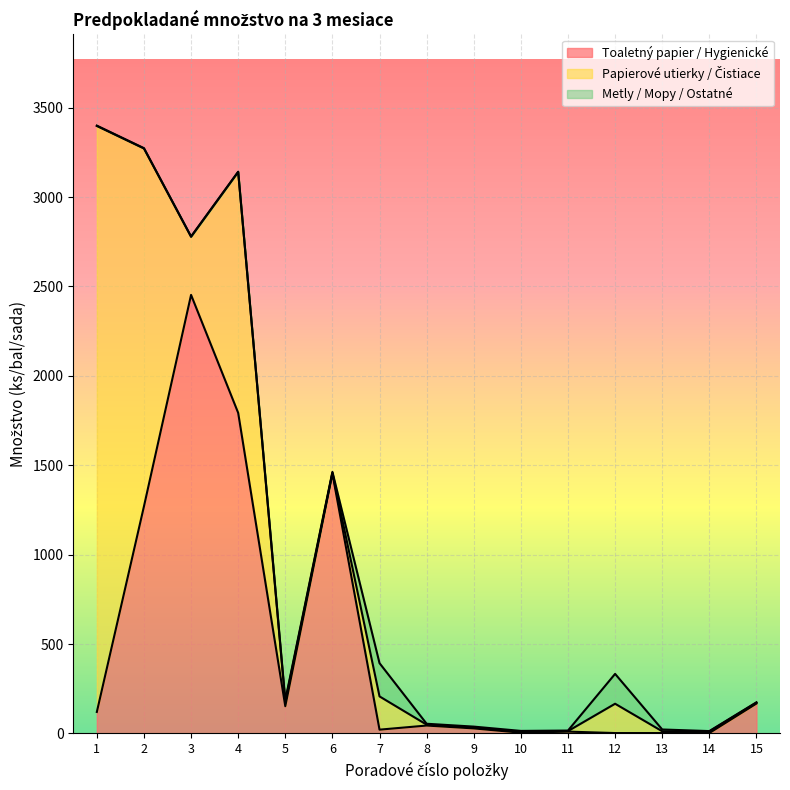

Does the chart display data point markers on the line(s)?

No